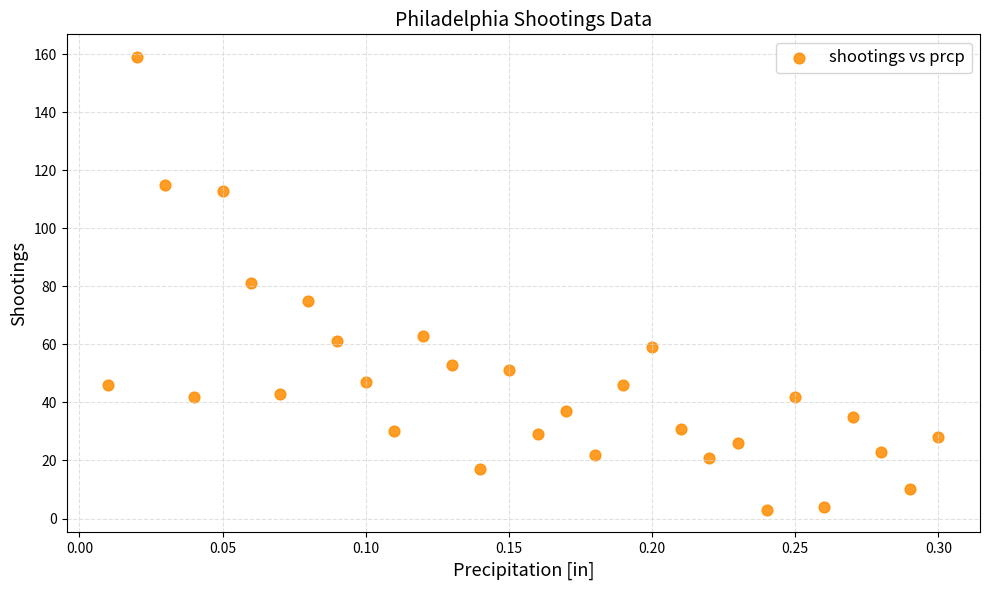

What is the range of Y values (max minus min)?

156